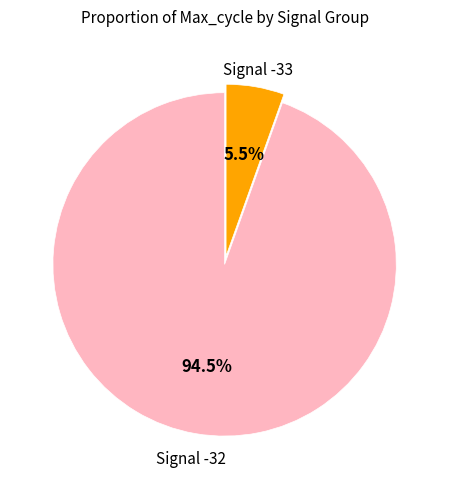

Count the number of slices in the pie.

2